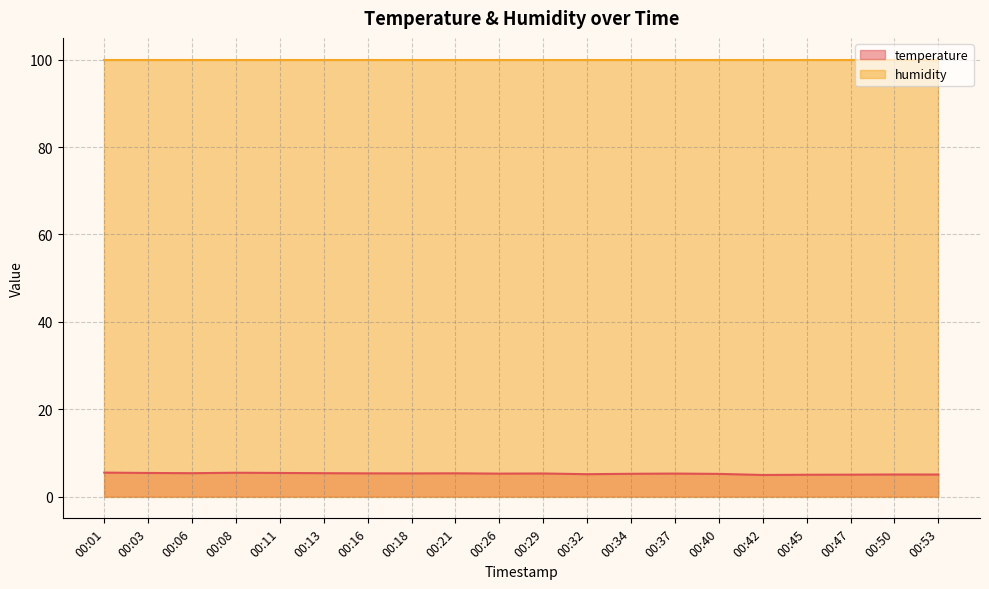

Count the number of categories in the chart.

20